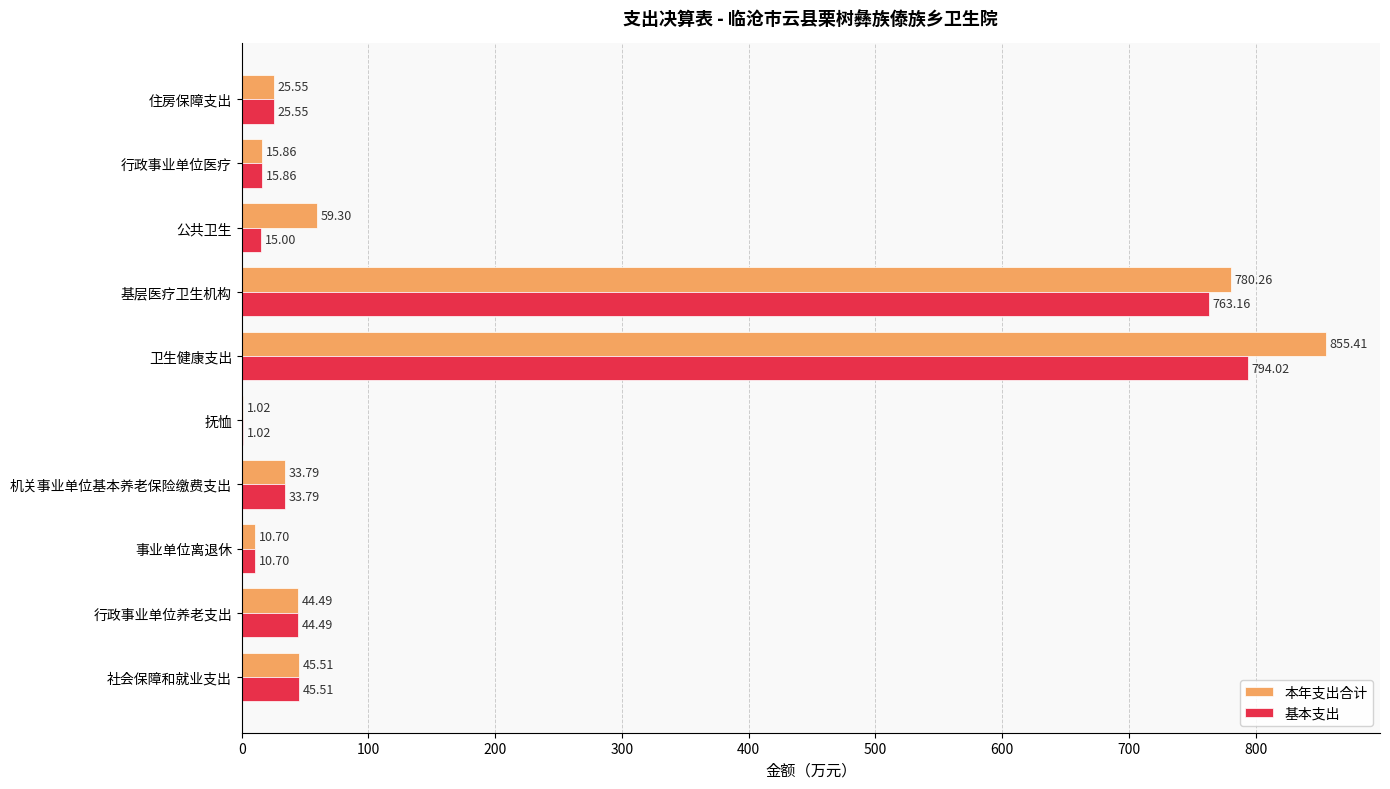

At which category is the sum across all series the highest?

卫生健康支出